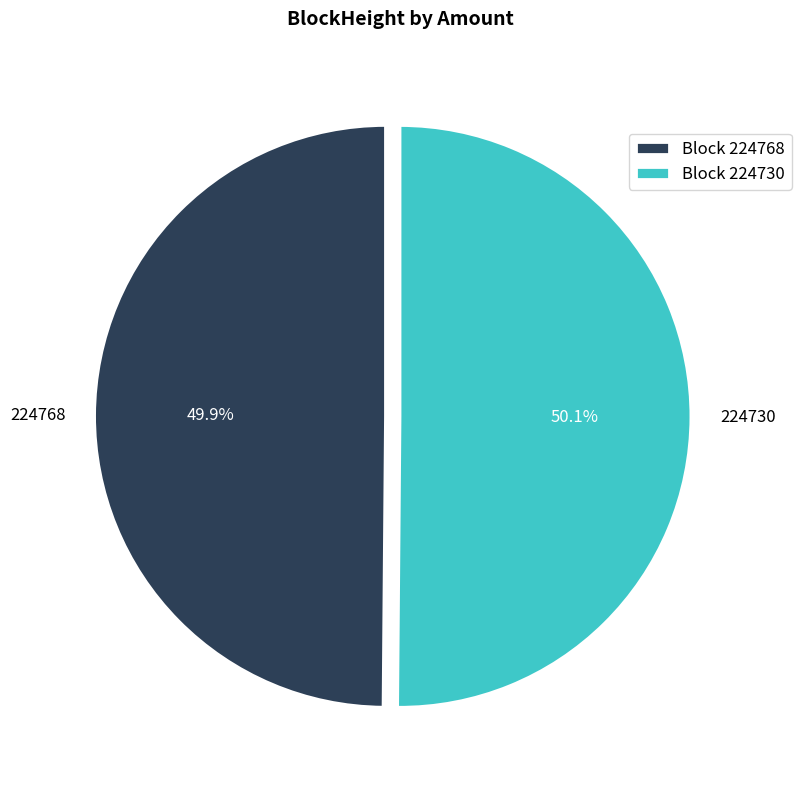

Count the number of slices in the pie.

2